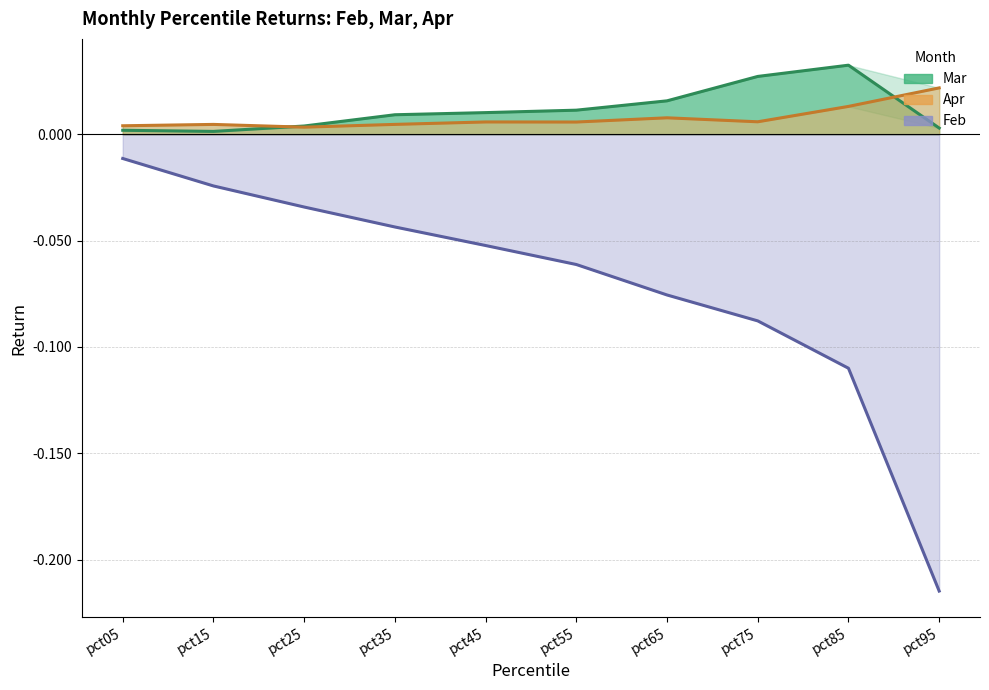

Reading left to right, what are all the values shown in this chart?

Mar: pct05=0.0	pct15=0.0	pct25=0.0	pct35=0.0	pct45=0.0	pct55=0.0	pct65=0.0	pct75=0.0	pct85=0.0	pct95=0.0
Apr: pct05=0.0	pct15=0.0	pct25=0.0	pct35=0.0	pct45=0.0	pct55=0.0	pct65=0.0	pct75=0.0	pct85=0.0	pct95=0.0
Feb: pct05=-0.0	pct15=-0.0	pct25=-0.0	pct35=-0.0	pct45=-0.1	pct55=-0.1	pct65=-0.1	pct75=-0.1	pct85=-0.1	pct95=-0.2